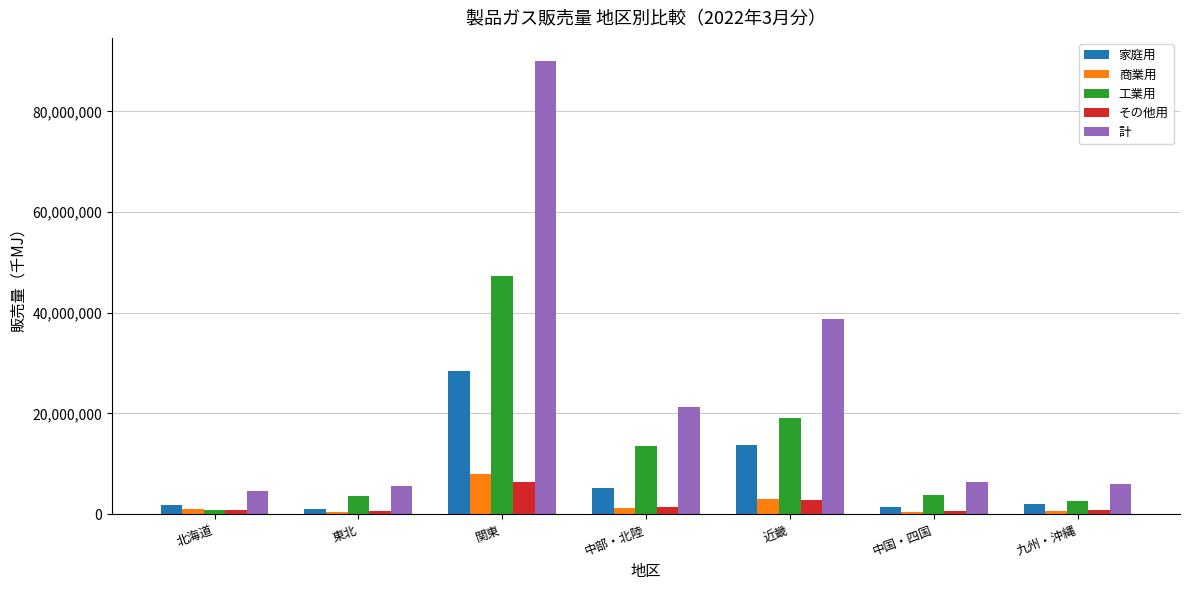

What is the highest value of the 工業用 series?

47361461